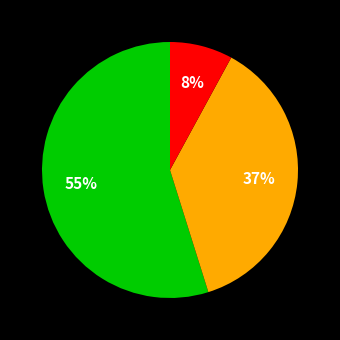

To the nearest percent, what is the average slice percentage?

33%